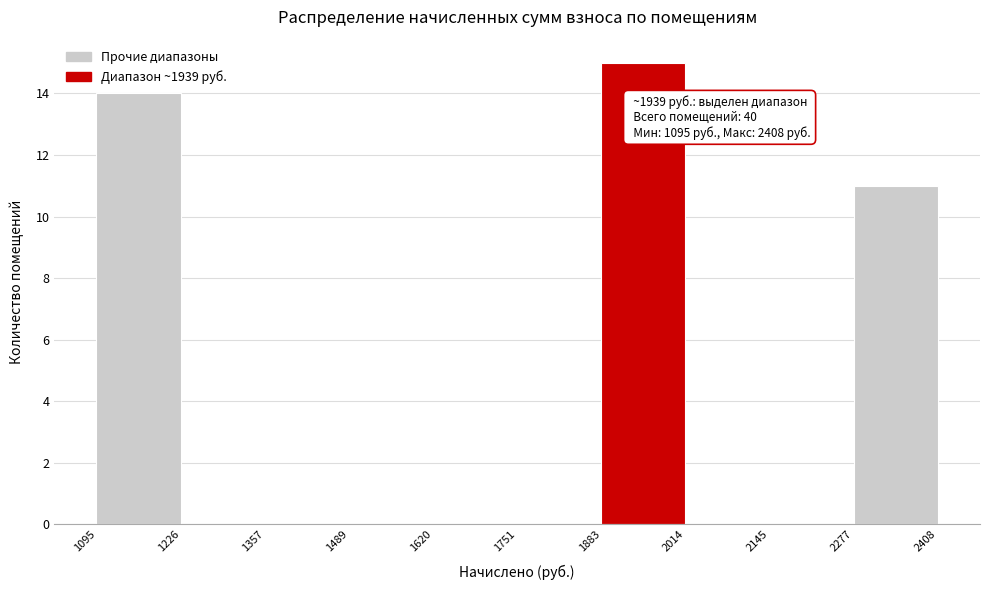

Which range on the x-axis has the tallest bar?

1883 to 2014